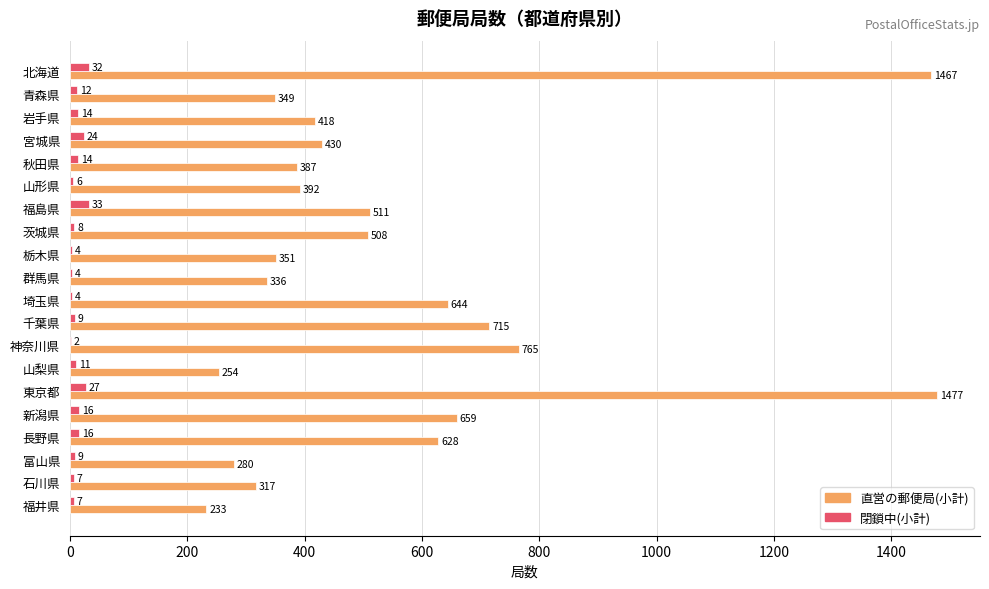

At which label is 直営の郵便局(小計) closest to 855?

神奈川県